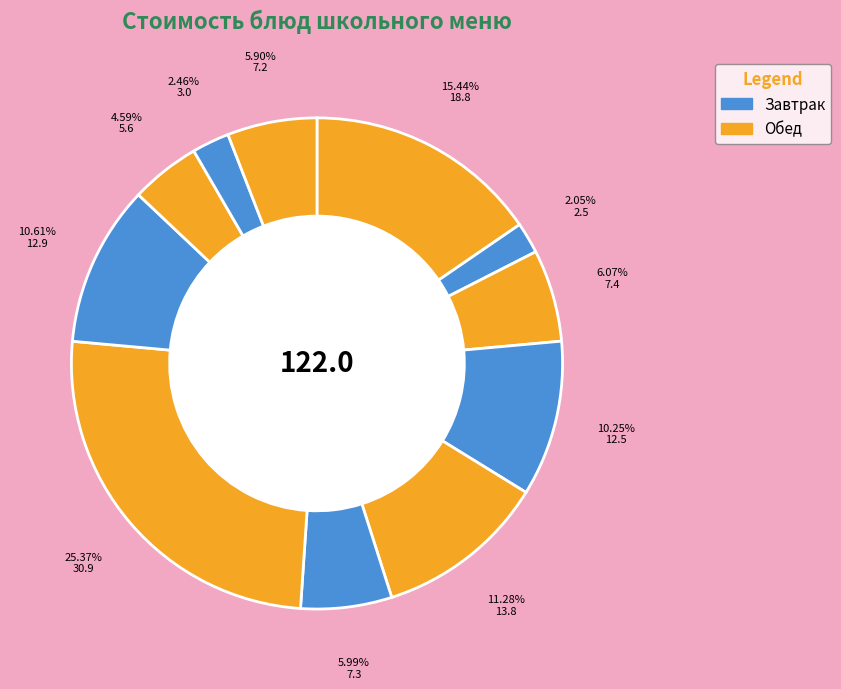

How many segments does this pie chart have?

11